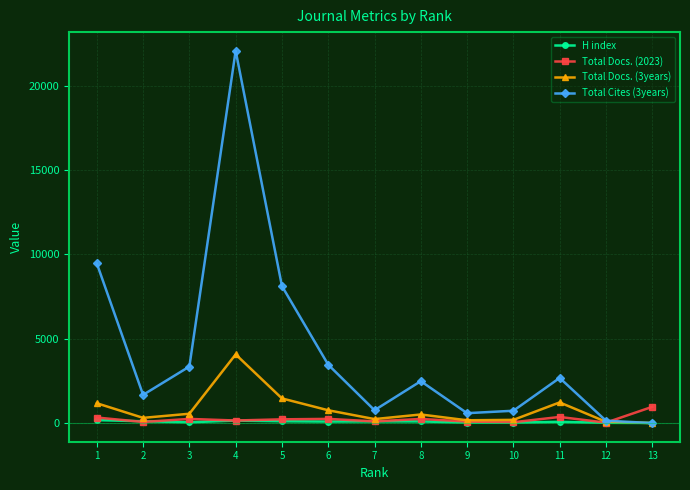

What is the minimum value for Total Docs. (2023)?

27